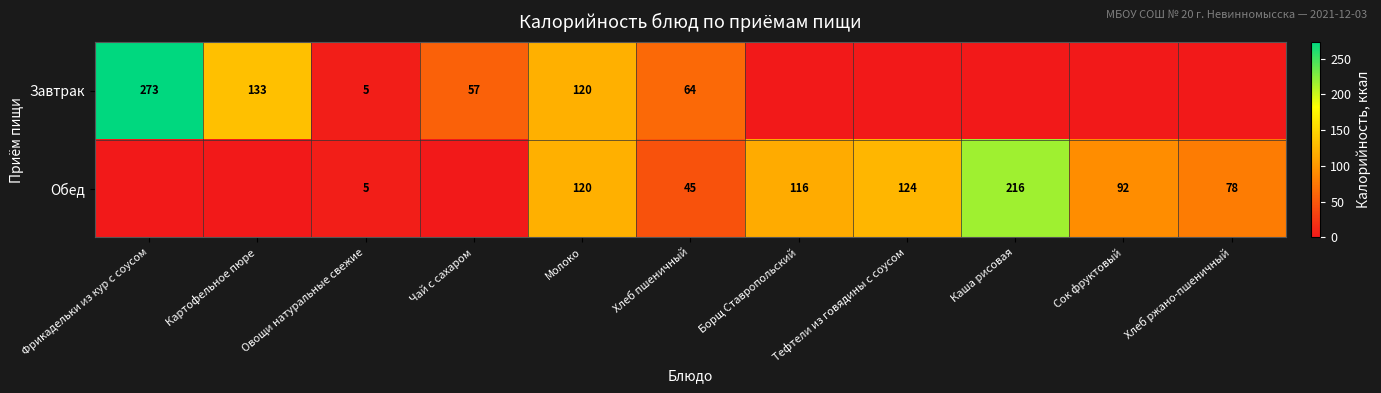

What is the total value across all series at Овощи натуральные свежие?

10